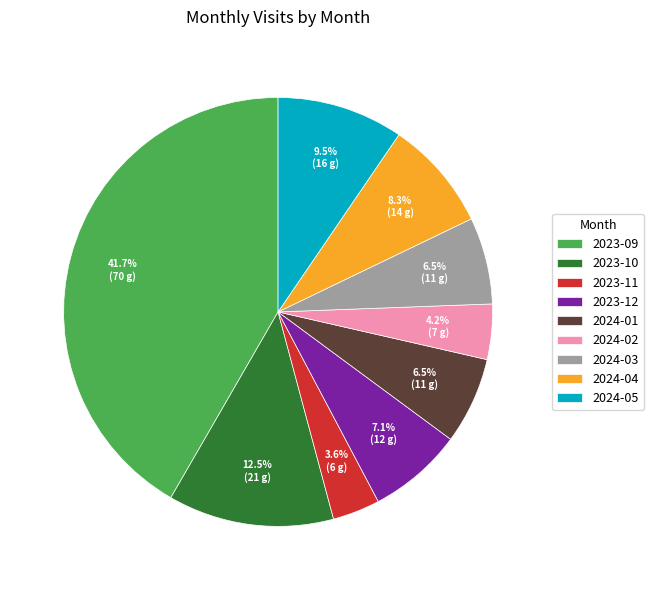

Which has a higher value, 2024-01 or 2024-05?

2024-05